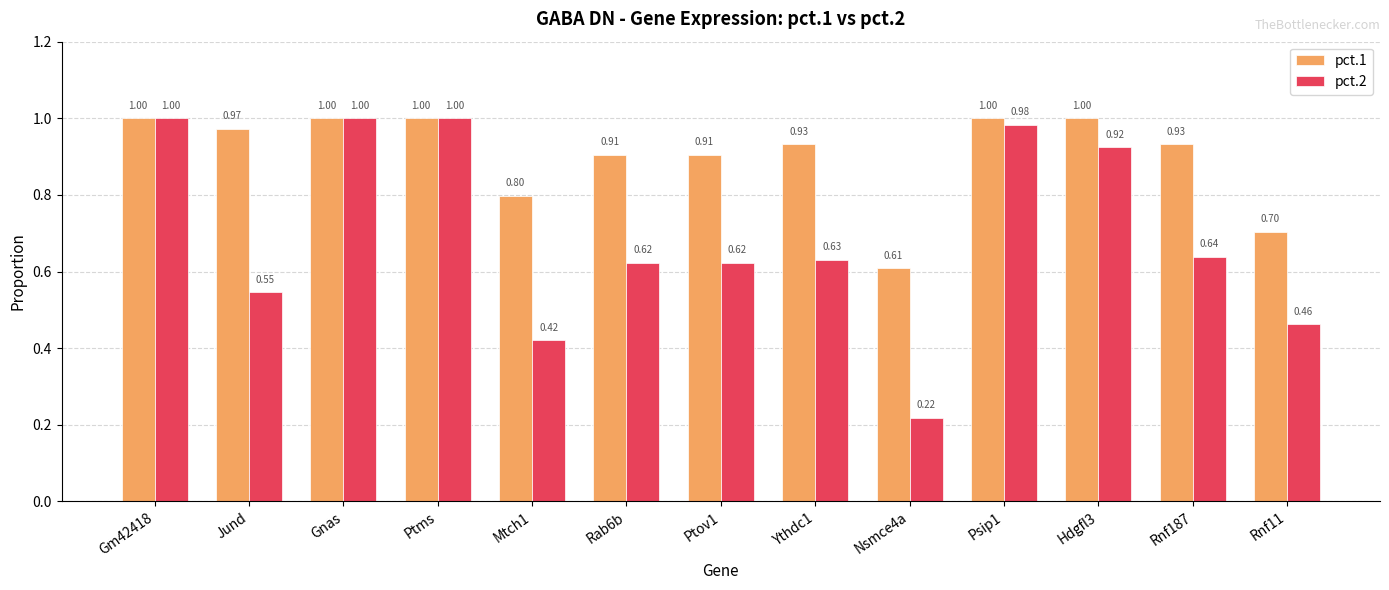

True or false: pct.1 has a value of 0.2 at Rnf187.

False